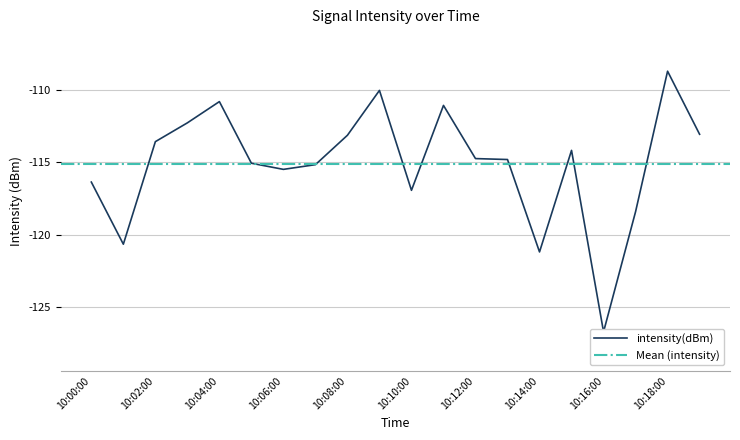

List the labels in order of value, smallest first.

16, 14, 1, 17, 10, intensity, 6, 7, 5, 13, 12, 15, 2, 8, 19, 3, 11, 4, 9, 18